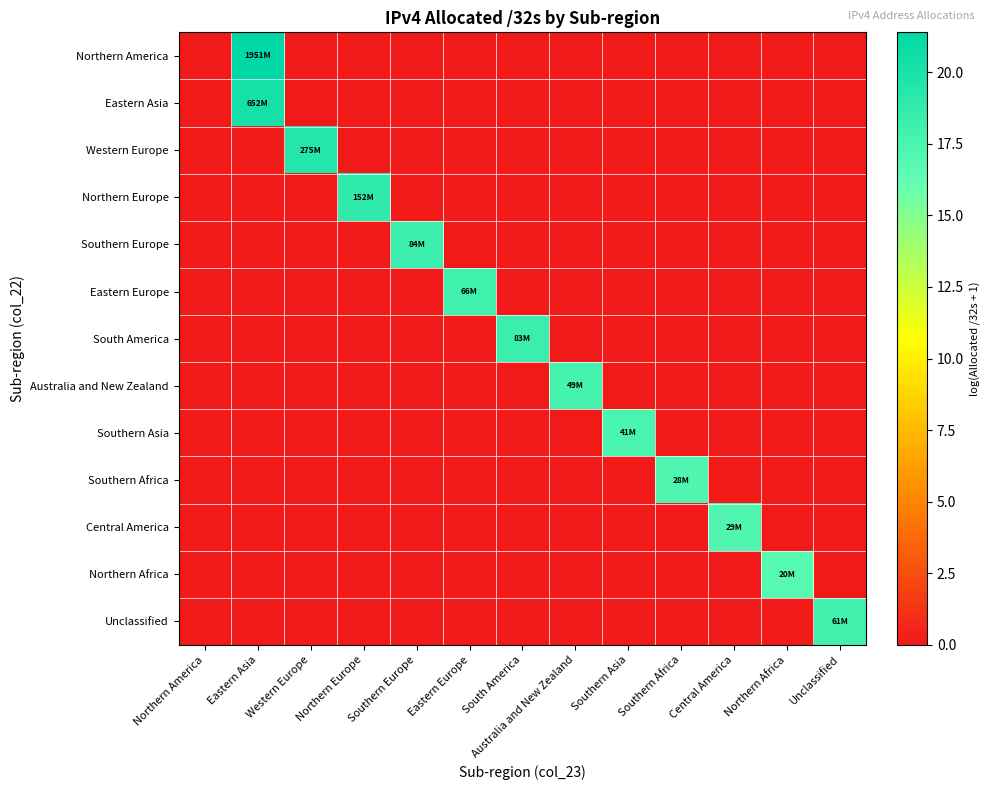

Which series has the largest total across all categories?

Northern America